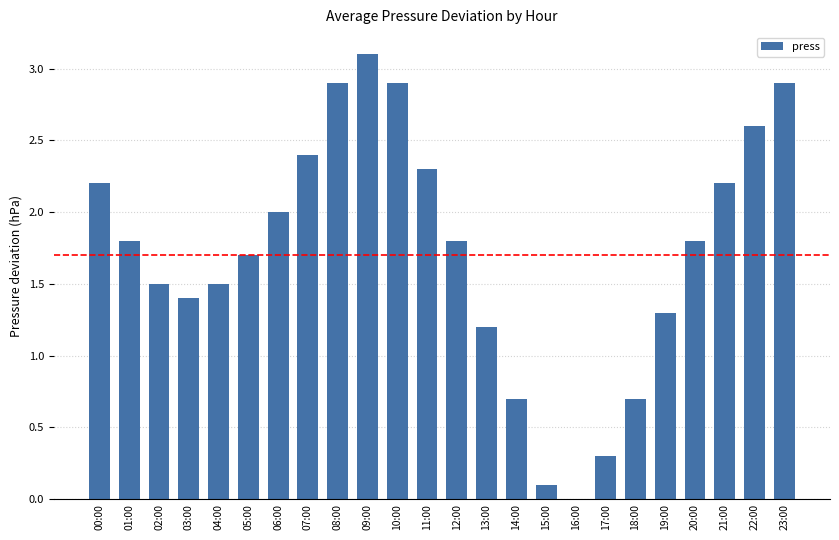

What is the approximate value at 04:00?

1.5